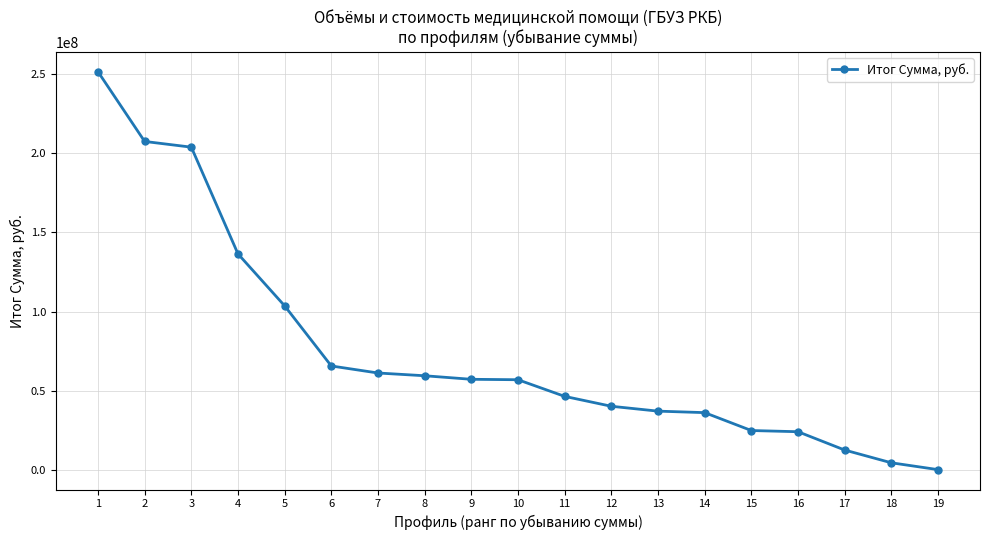

What is the sum of all values?

1430929407.3